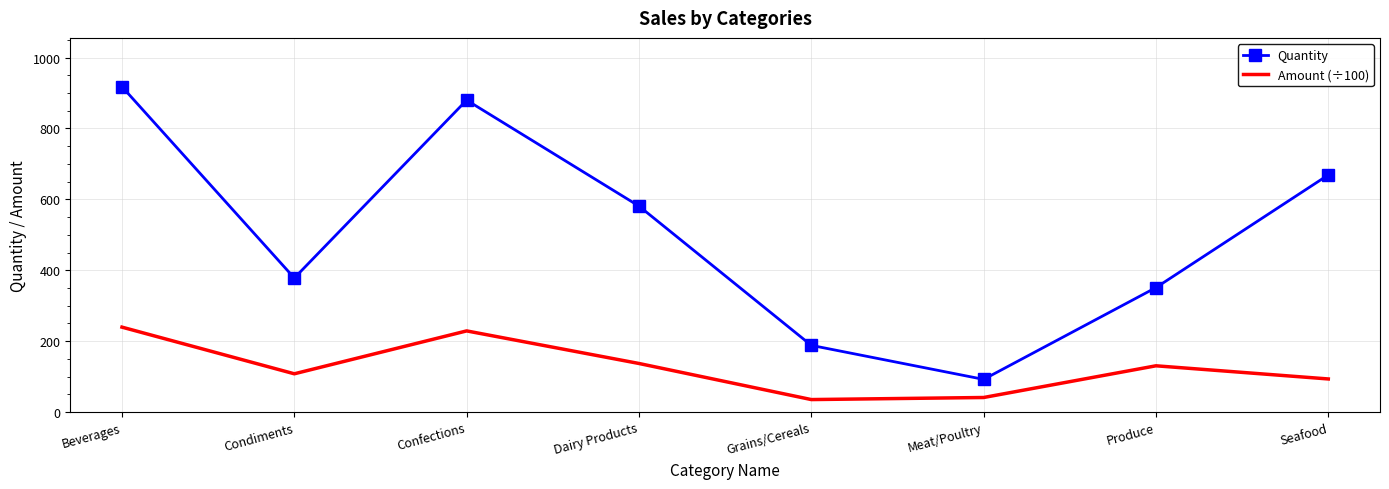

What is the approximate value of Quantity at Produce?

351.0